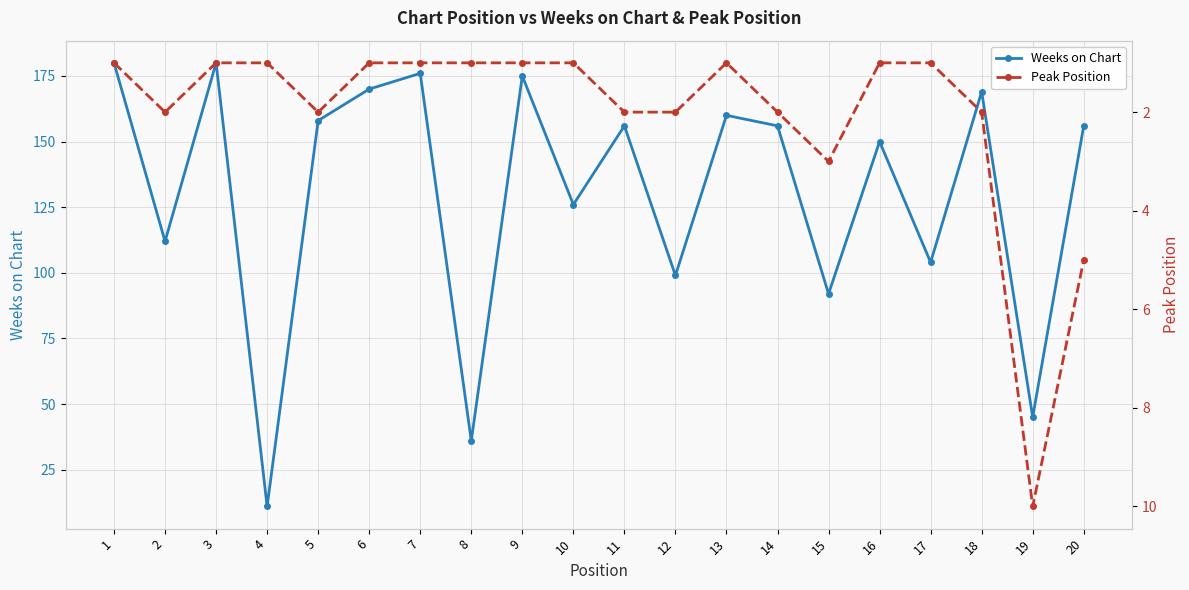

What is the value of the Weeks on Chart point at the 6th from the left?

170